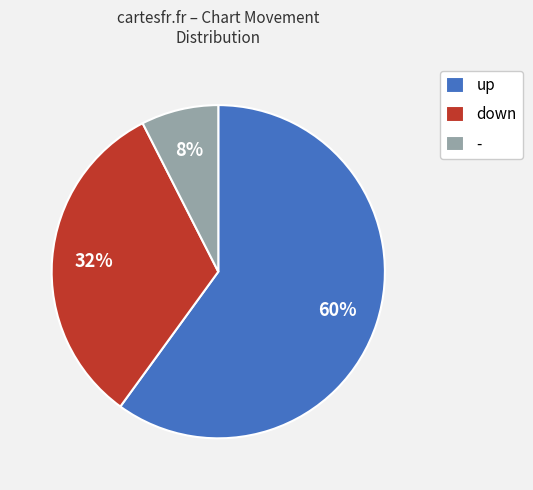

Rank the categories by value from lowest to highest.

-, down, up